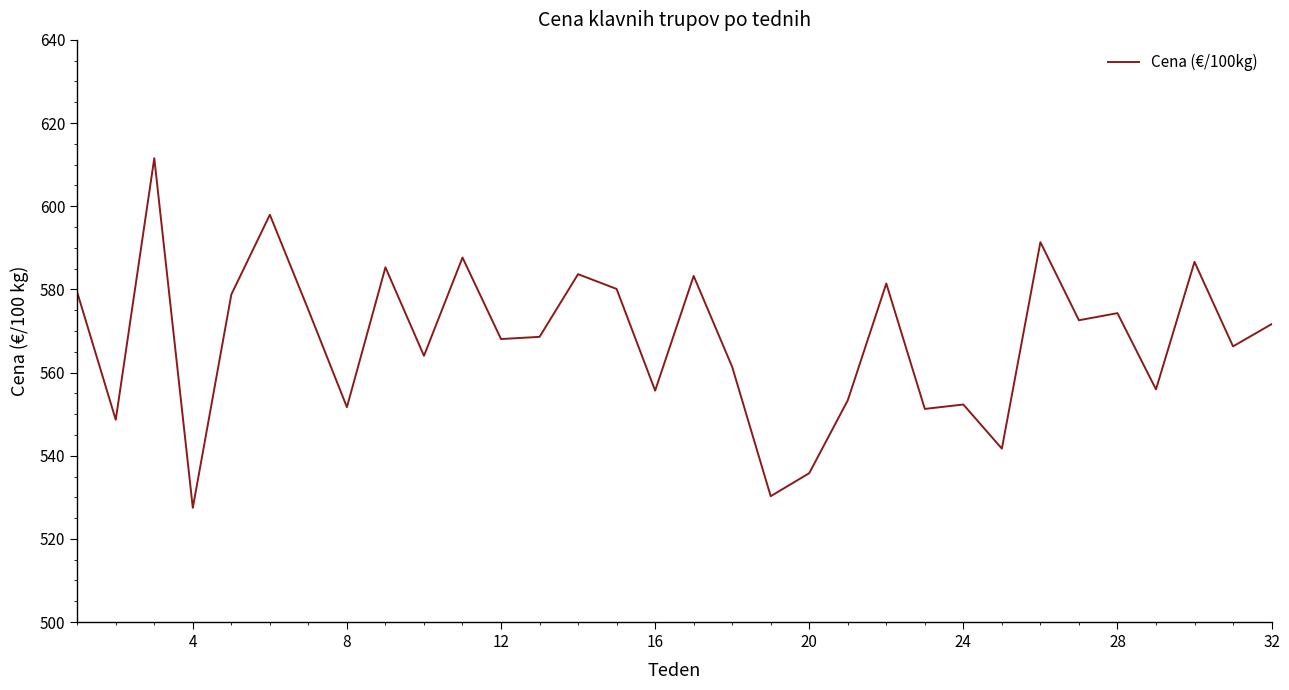

What is the difference between the maximum and minimum values?

84.1